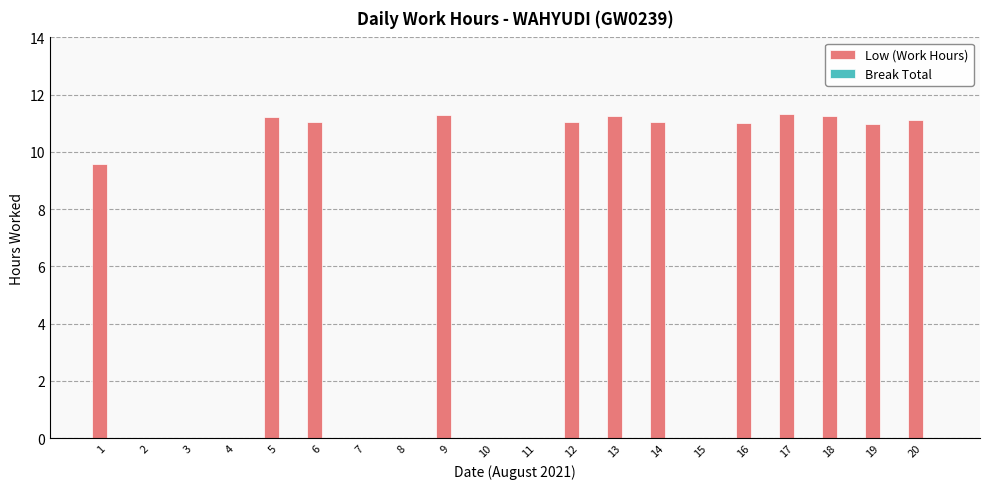

What is the change in value from 2 to 9?

+11.3